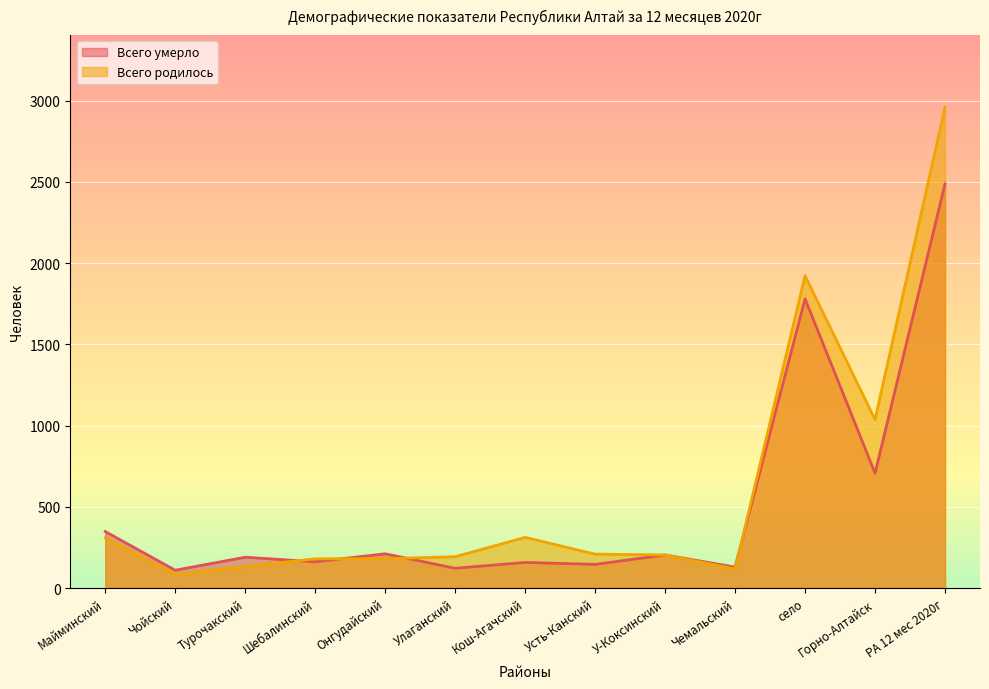

Rank the series by their average value, from lowest to highest.

Всего умерло, Всего родилось